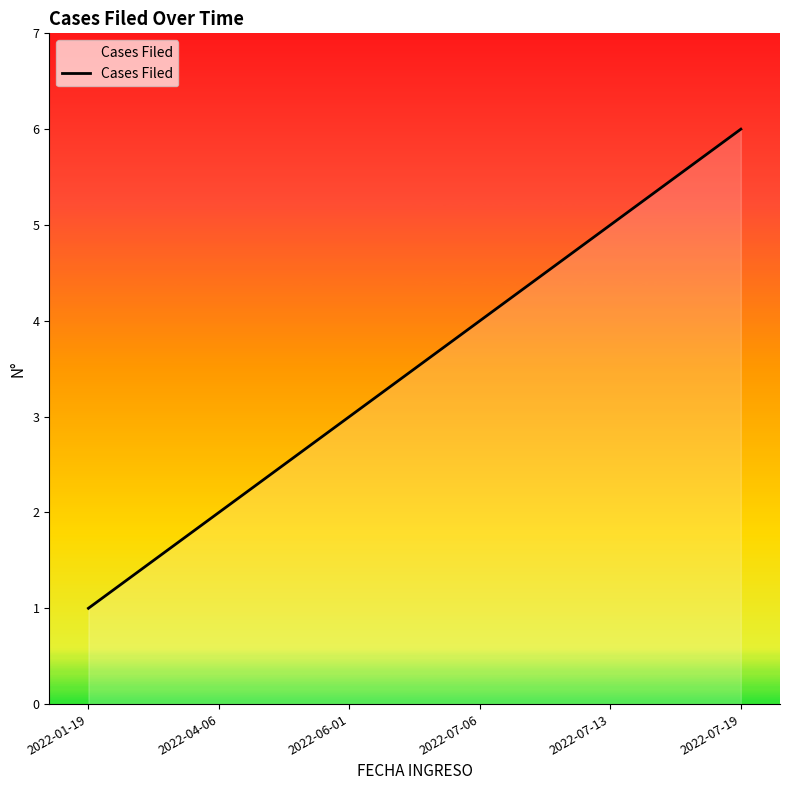

Is it true that the value at 2022-04-06 is 3?

False